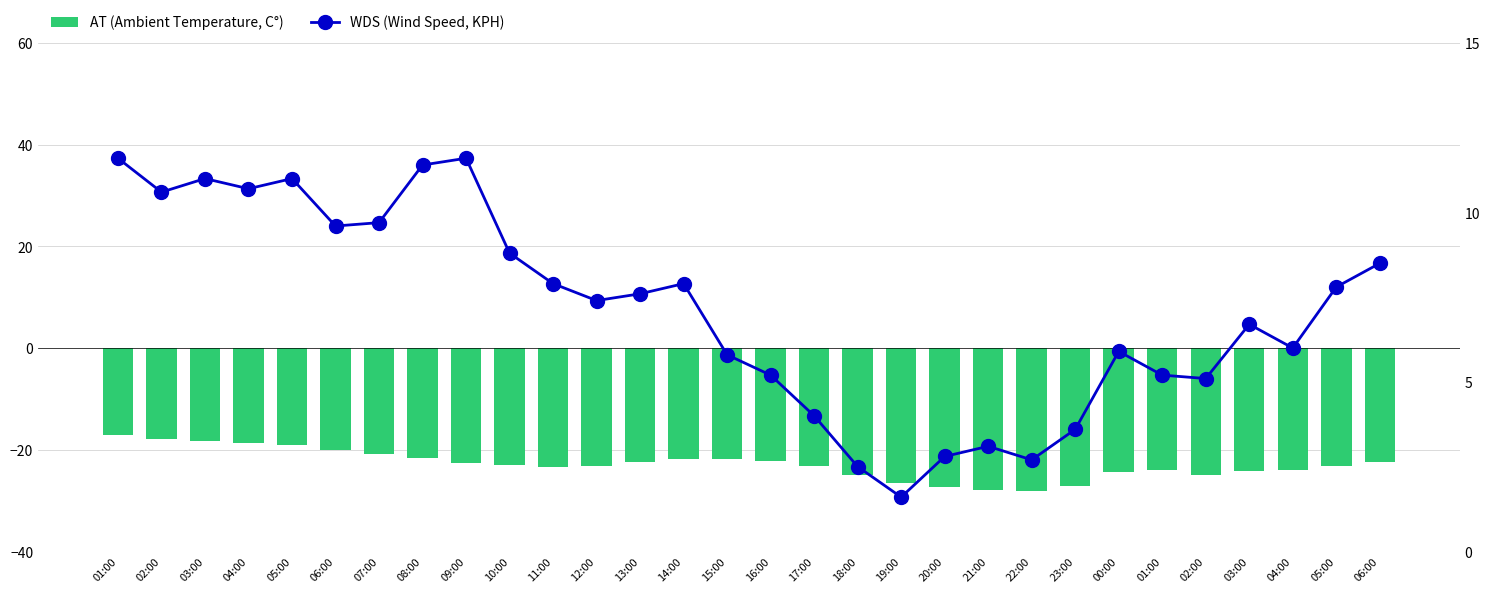

True or false: WDS (Wind Speed, KPH) has a value of 3.6 at 23:00.

True